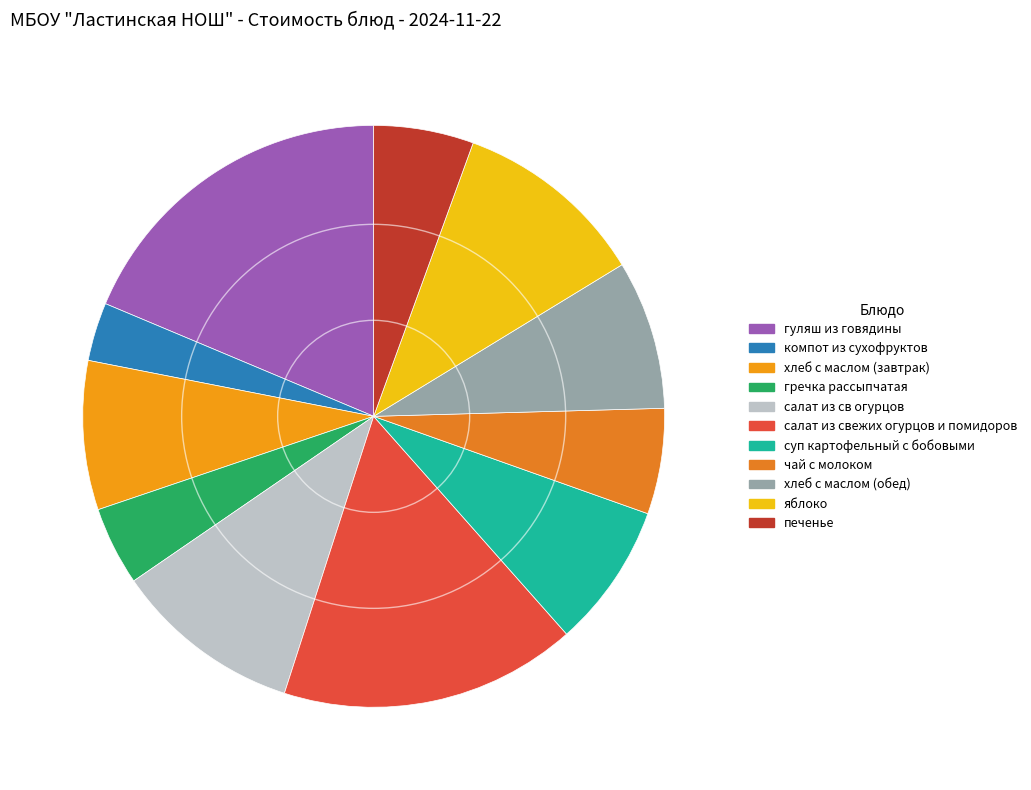

The гуляш из говядины slice represents 19% of the pie. True or false?

True